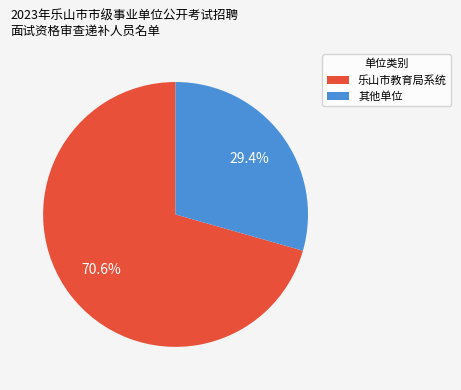

Is there a majority slice in this chart?

Yes